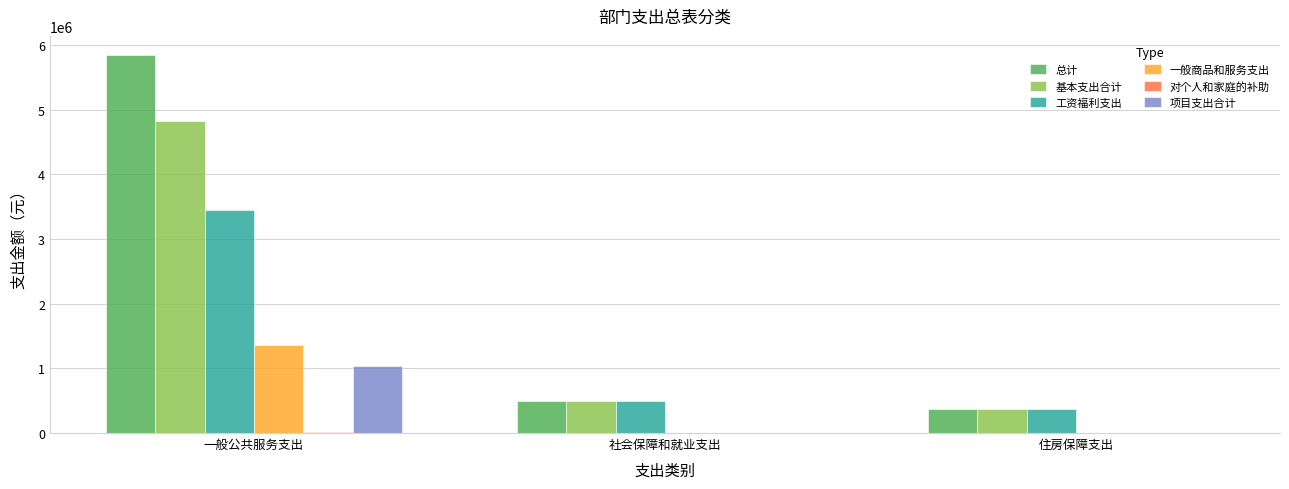

Are the bars horizontal?

No